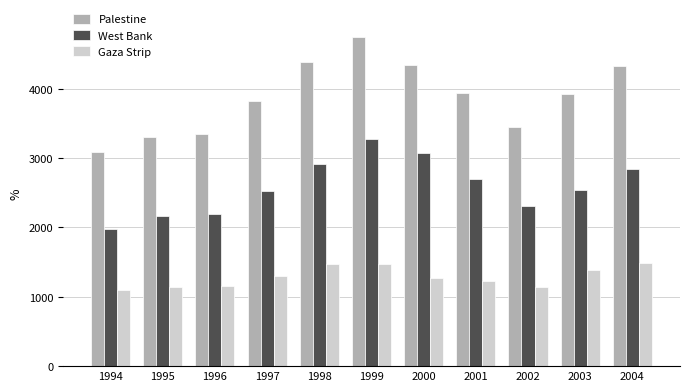

What is the minimum value for Palestine?

3080.7